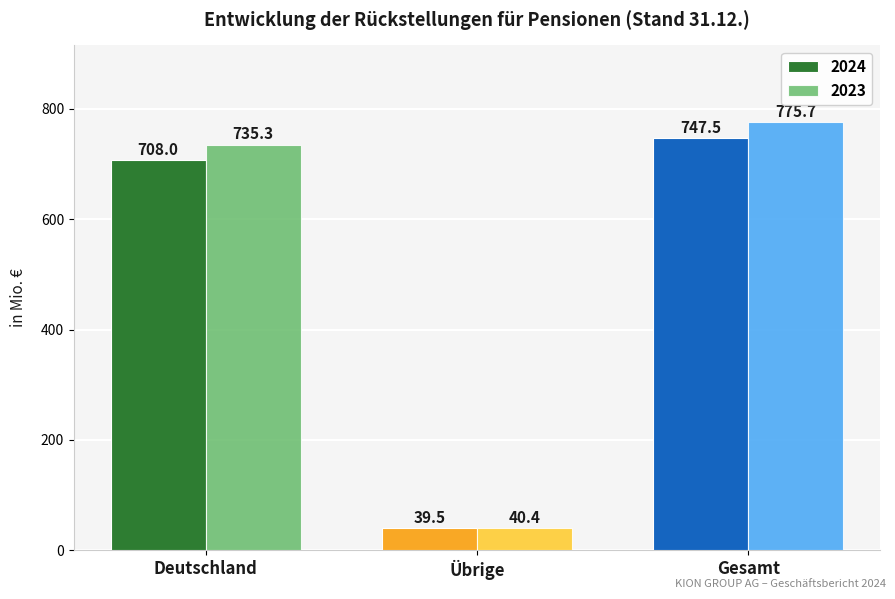

Between Deutschland and Übrige, which series saw the biggest shift?

2023